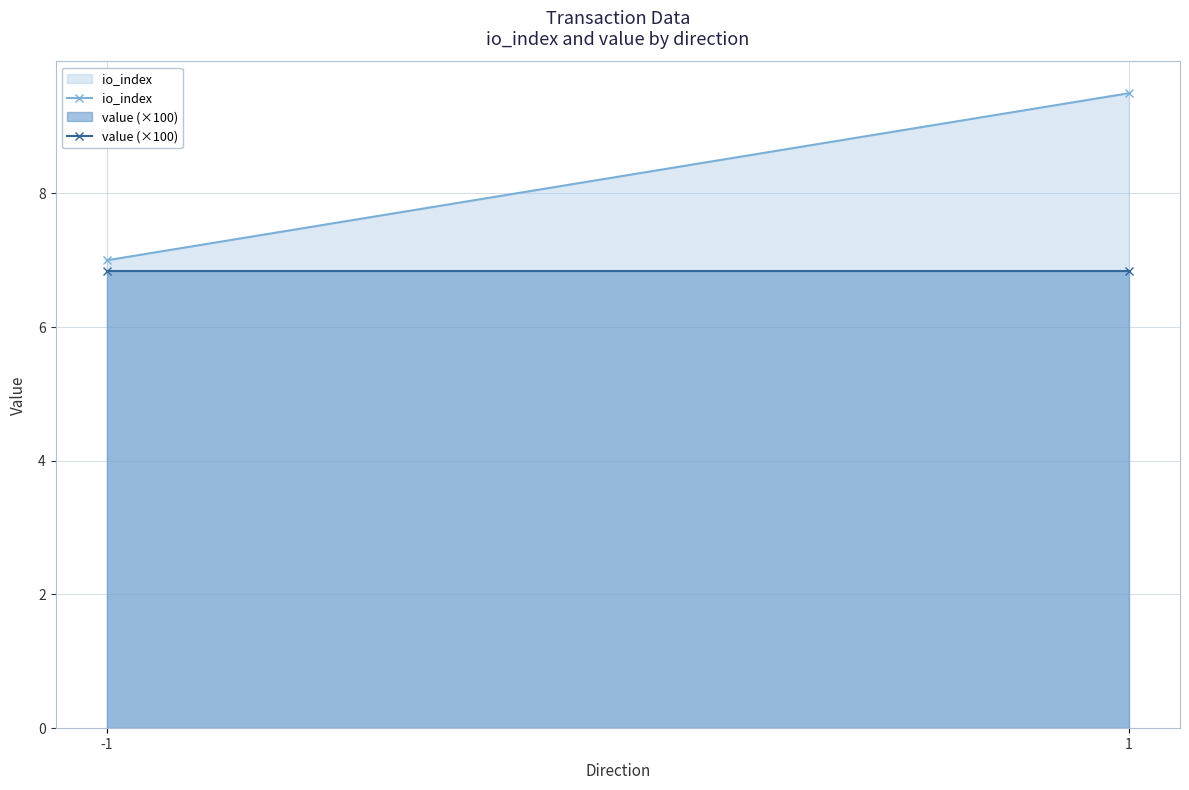

Which series has the largest range (max minus min)?

io_index